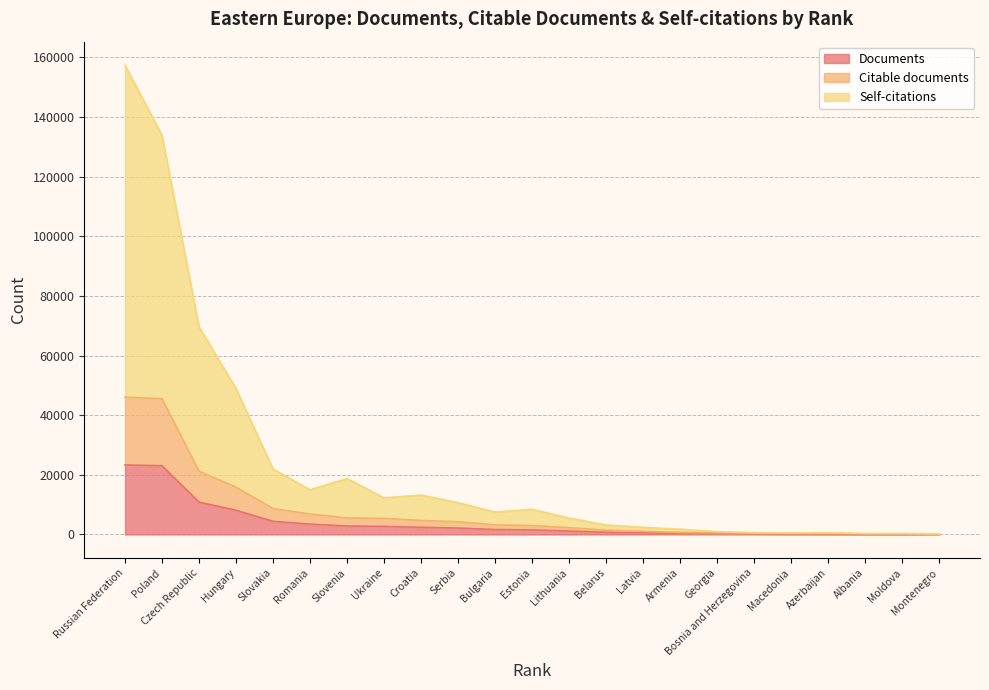

Does the chart display data point markers on the line(s)?

No